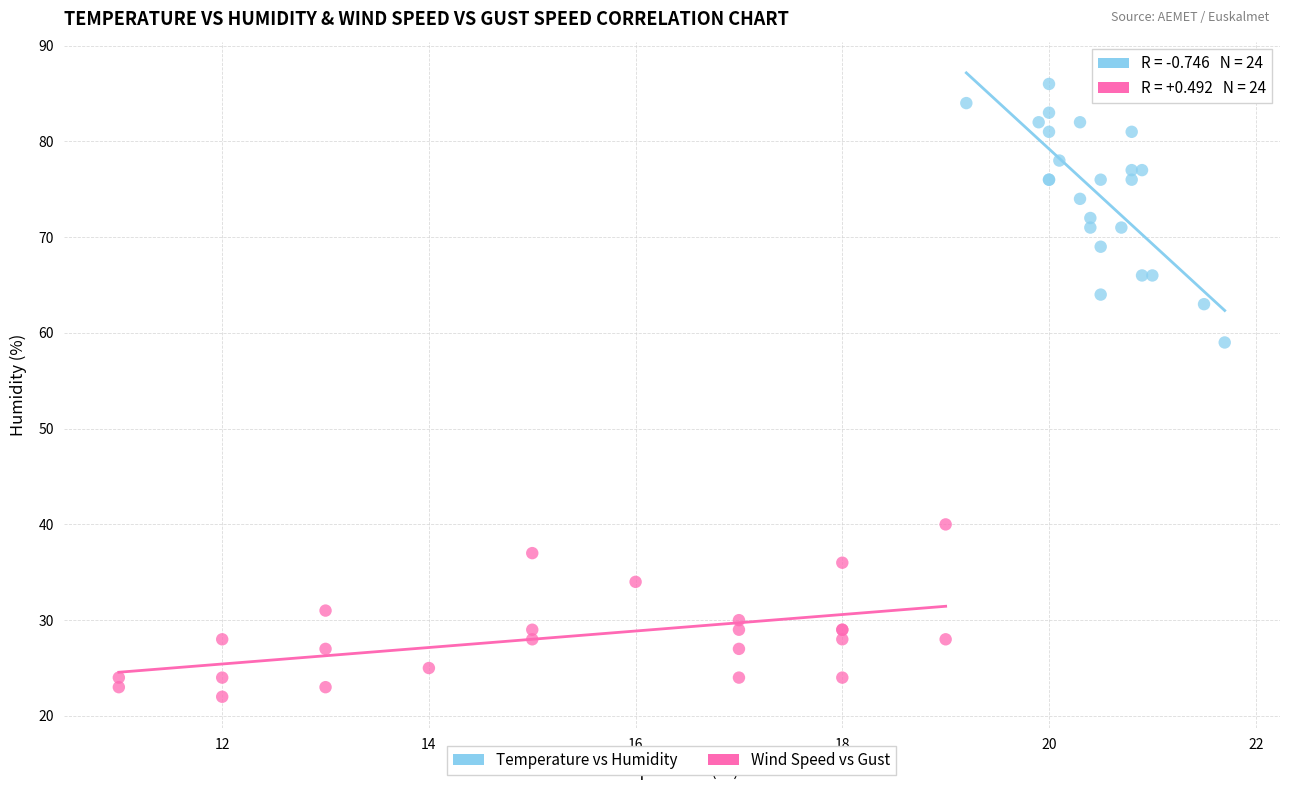

Which series reaches the minimum Y coordinate?

Wind Speed vs Gust